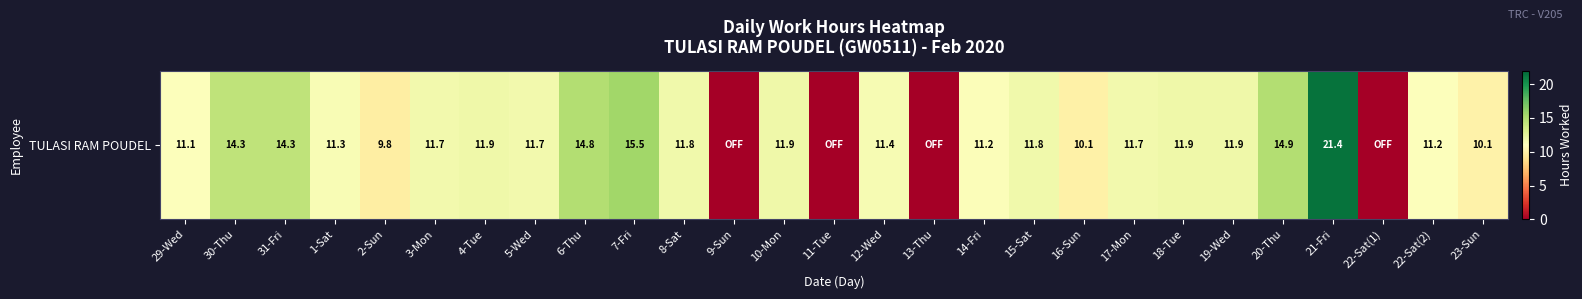

Which has a higher value, 31-Fri or 8-Sat?

31-Fri